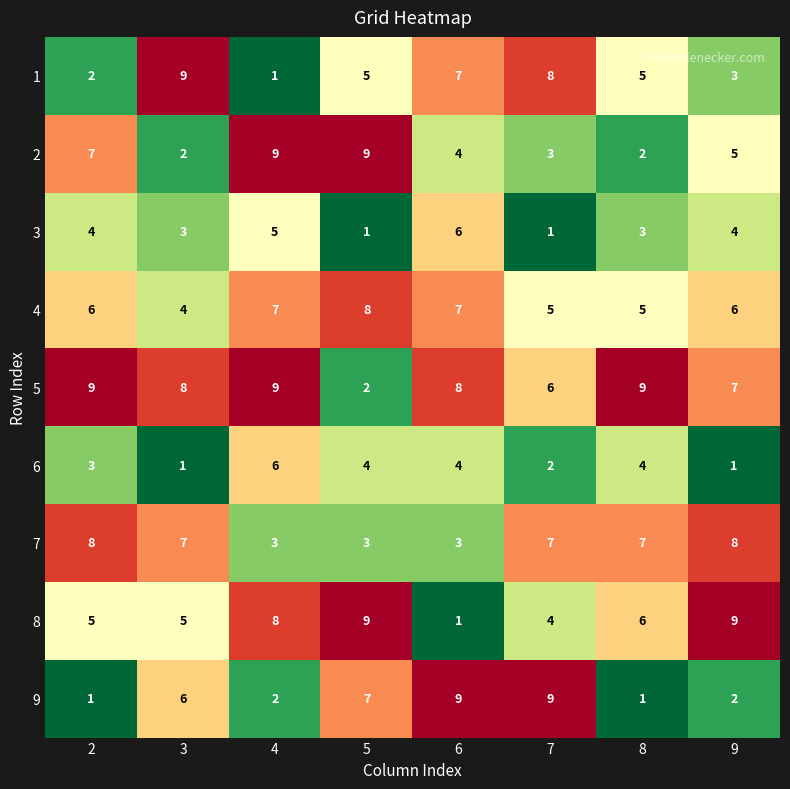

What is the maximum value for 5?

9